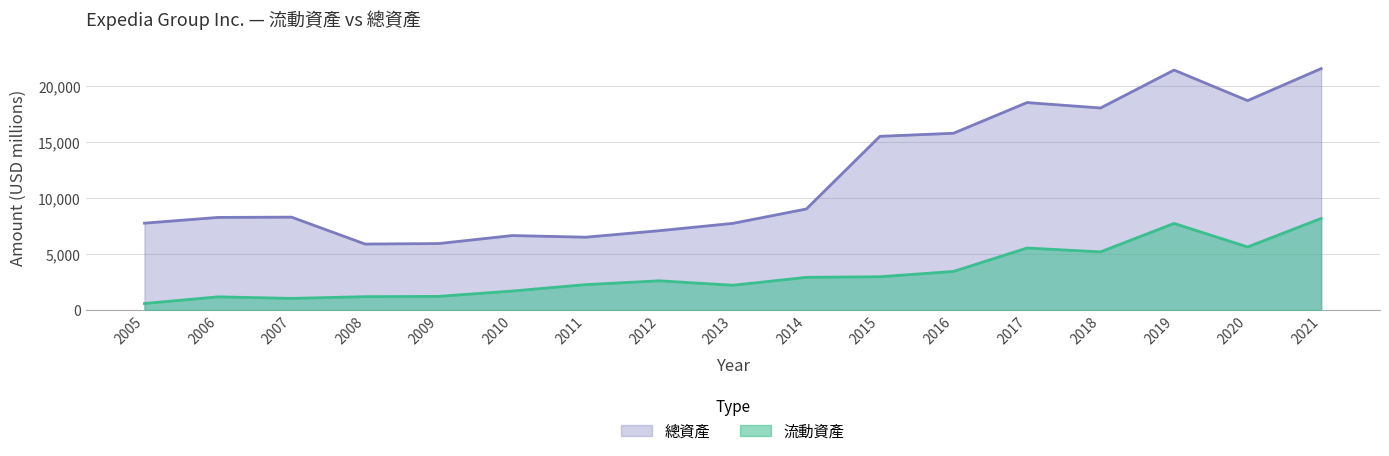

Reading right to left, what are all the values shown in this chart?

流動資產: 2021=8181	2020=5634	2019=7735	2018=5197	2017=5540	2016=3450	2015=2979	2014=2924	2013=2219	2012=2615	2011=2274	2010=1702	2009=1225	2008=1199	2007=1046	2006=1183	2005=590
總資產: 2021=21548	2020=18690	2019=21416	2018=18033	2017=18516	2016=15778	2015=15504	2014=9021	2013=7739	2012=7085	2011=6505	2010=6651	2009=5937	2008=5894	2007=8295	2006=8269	2005=7757